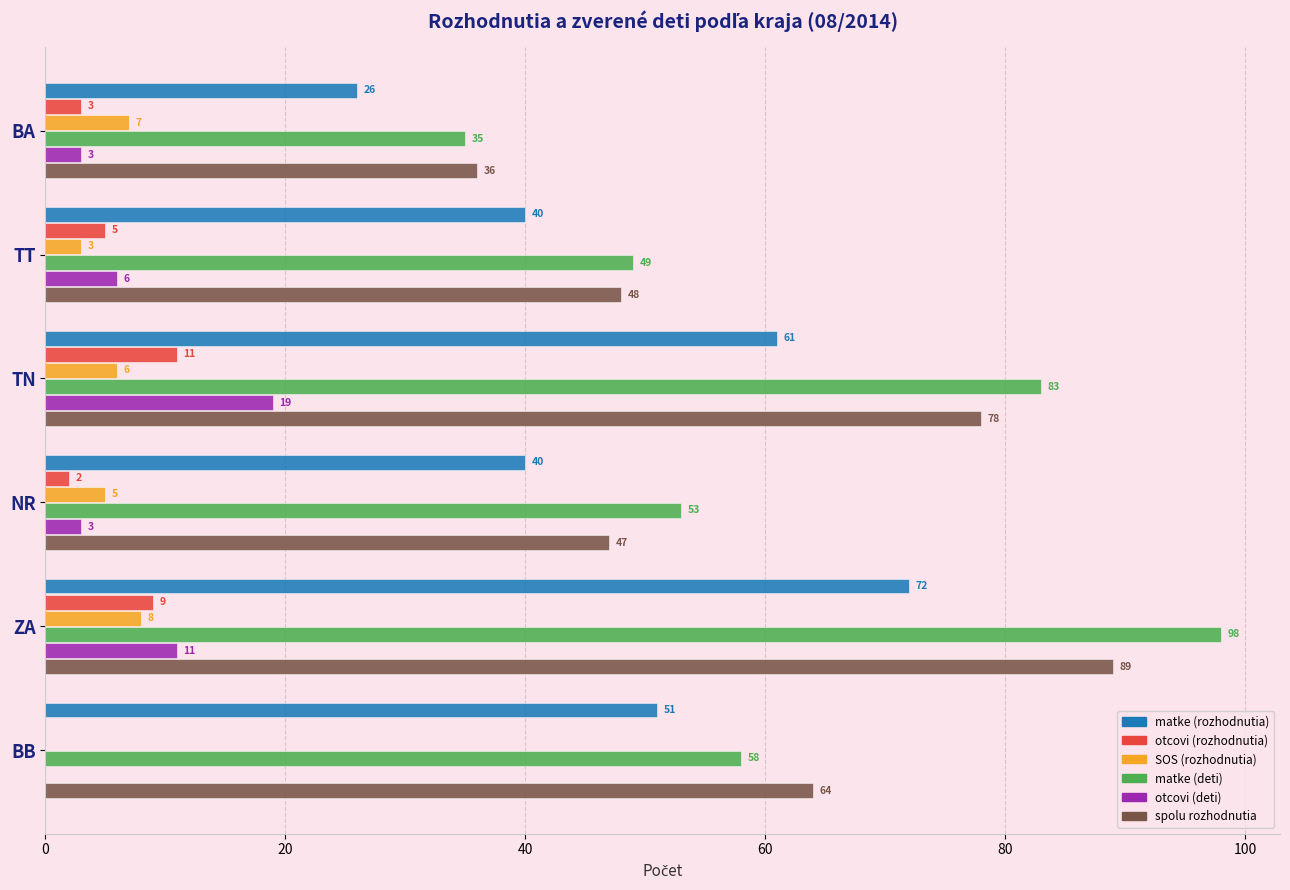

What is the maximum value shown in the chart?

98